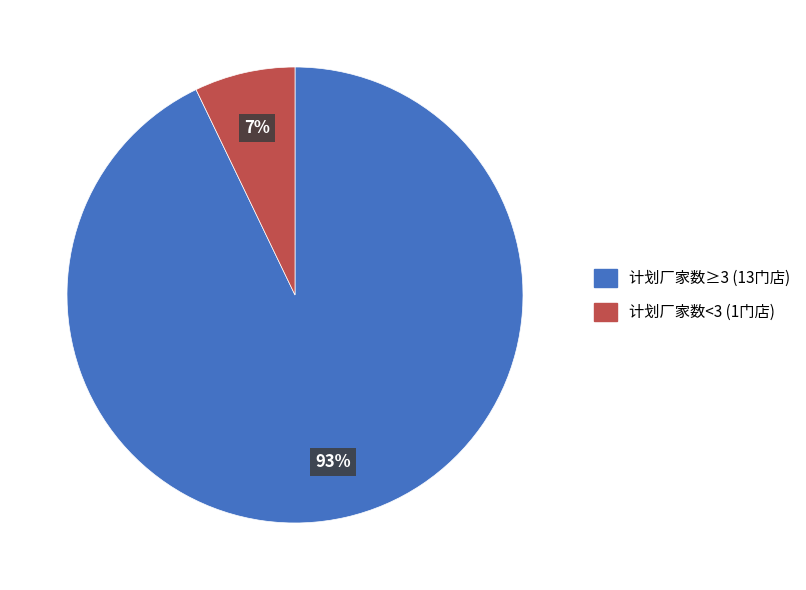

Is there any slice that represents more than half of the pie?

Yes